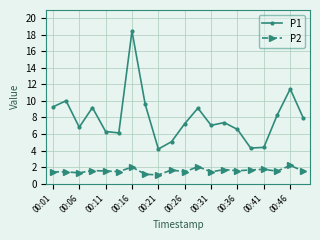

True or false: P2 and P1 intersect in this chart.

False